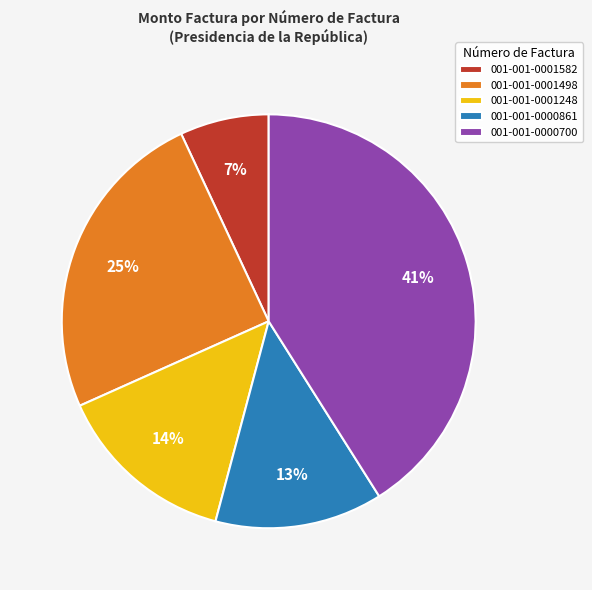

Rank the categories by value from lowest to highest.

001-001-0001582, 001-001-0000861, 001-001-0001248, 001-001-0001498, 001-001-0000700